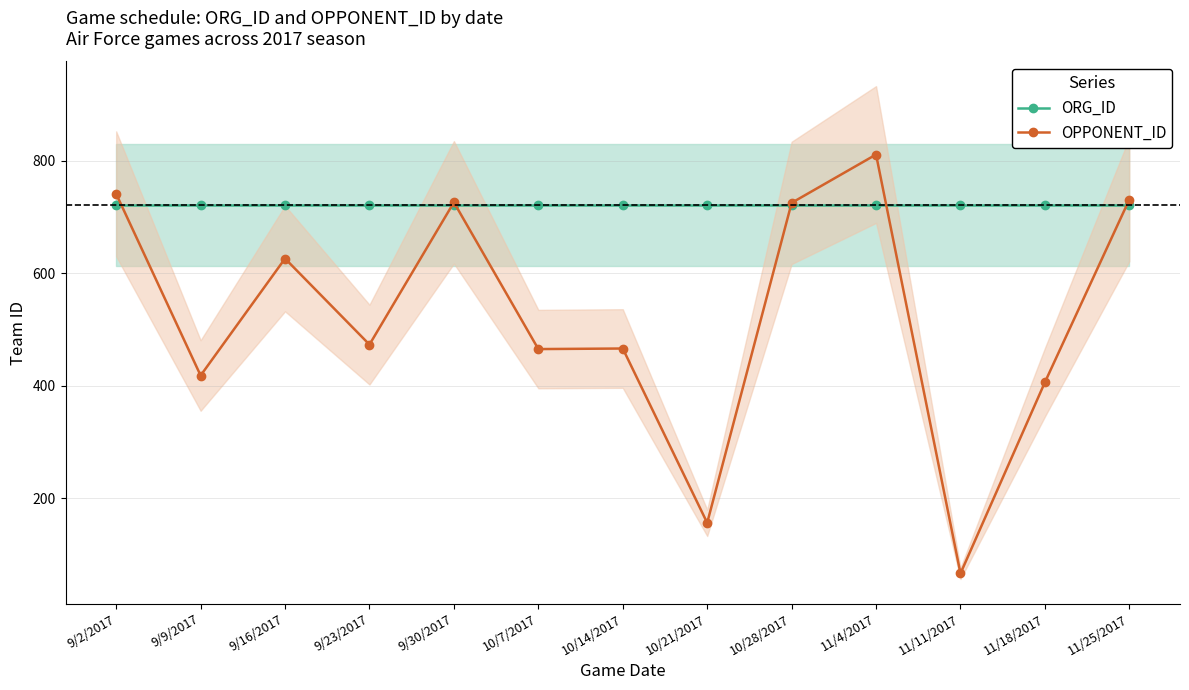

What is the average value of the ORG_ID series?

721